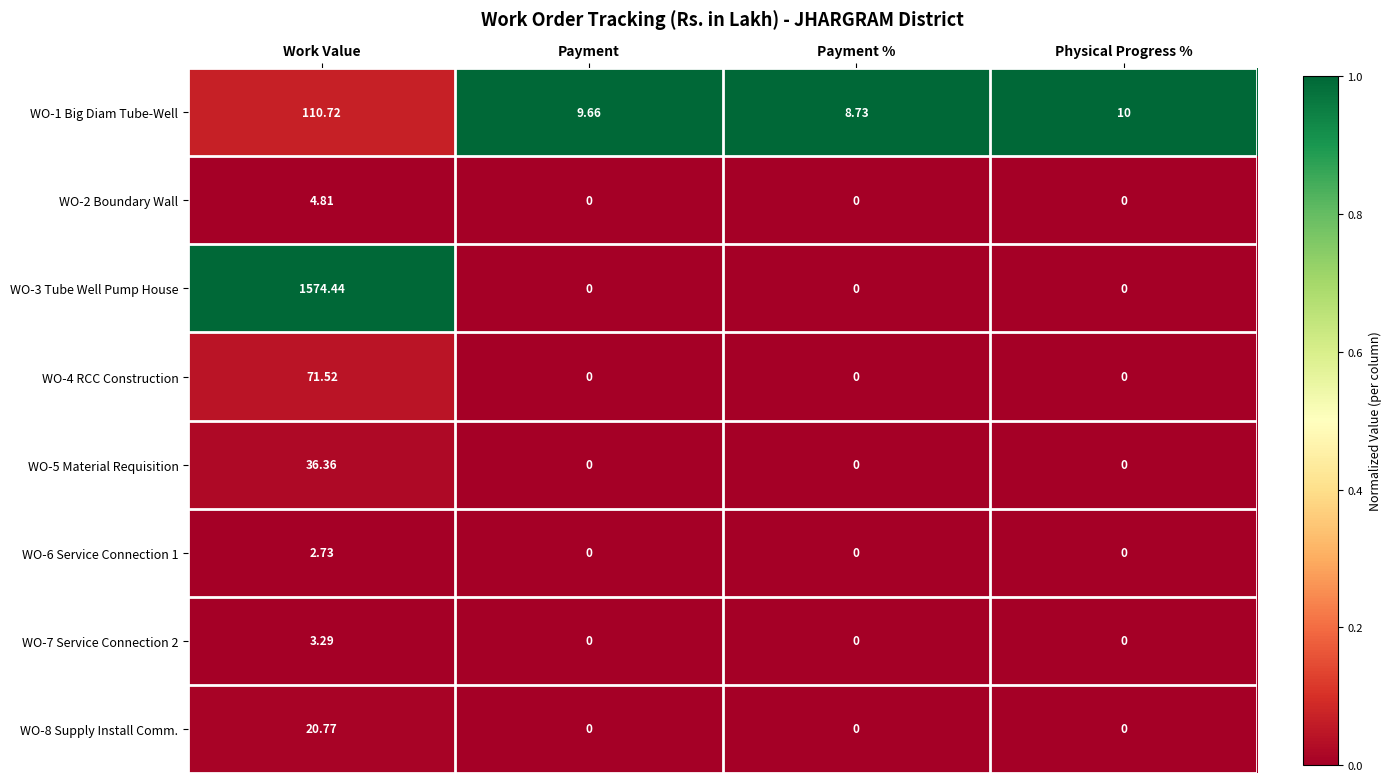

At which category is the sum across all series the highest?

Work Value